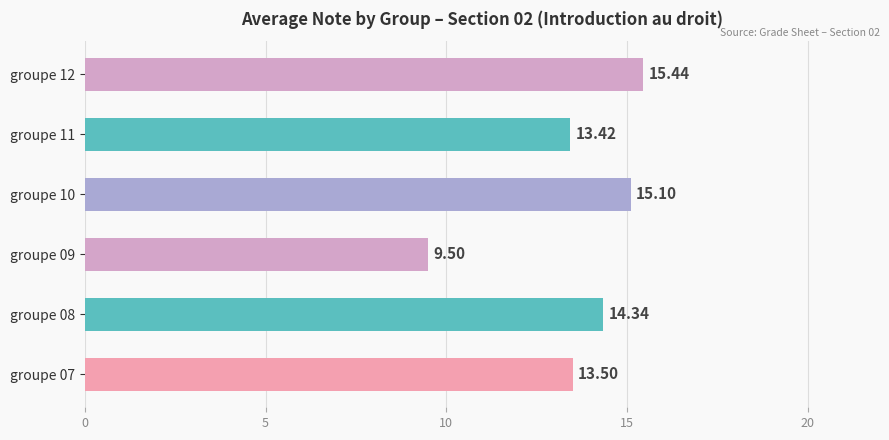

Are the bars grouped side by side (vs. stacked)?

No